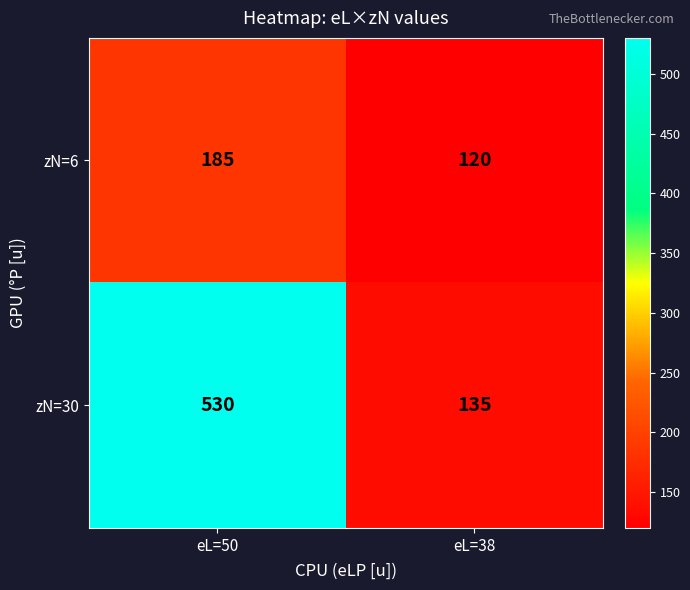

Which category has the lowest value across all series?

eL=38